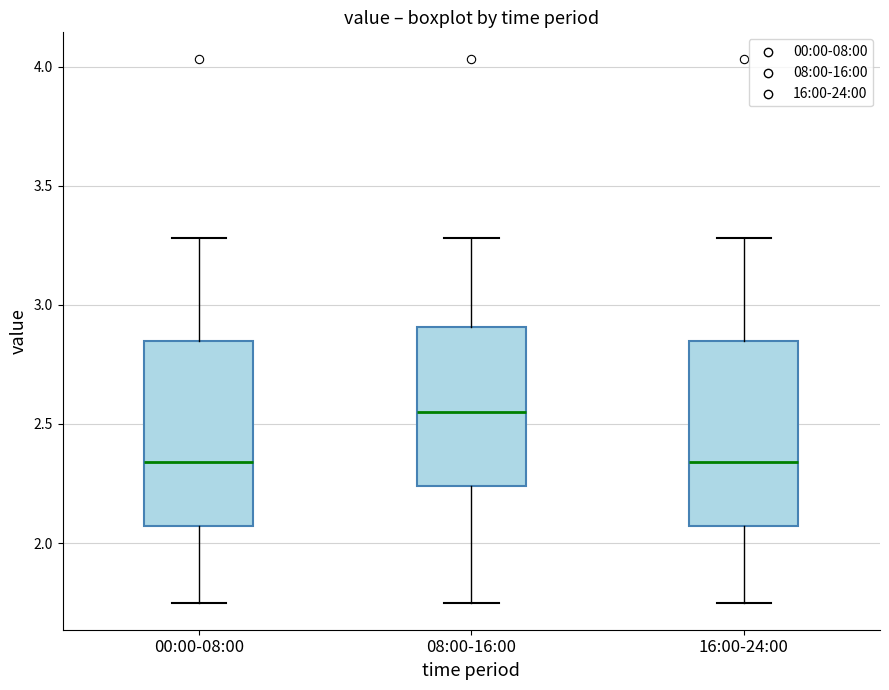

Reading left to right, transcribe this box plot: for each box, give where its median line is, the range the box spans, and where its two whiskers end, as read against the y-axis. The values are not printed on the chart, so give them approximately, as read against the axis.

00:00-08:00: median 2.35, box 2.05 to 2.85, whiskers 1.75 to 3.30
08:00-16:00: median 2.55, box 2.25 to 2.90, whiskers 1.75 to 3.30
16:00-24:00: median 2.35, box 2.05 to 2.85, whiskers 1.75 to 3.30